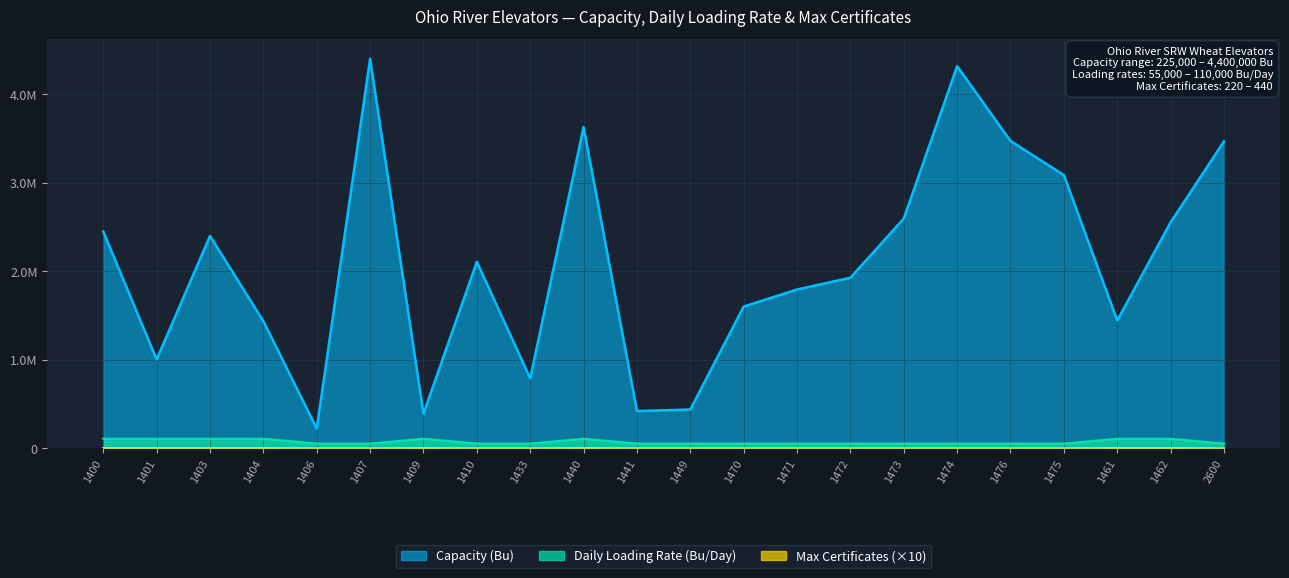

At how many categories does at least one series exceed 3410571?

5